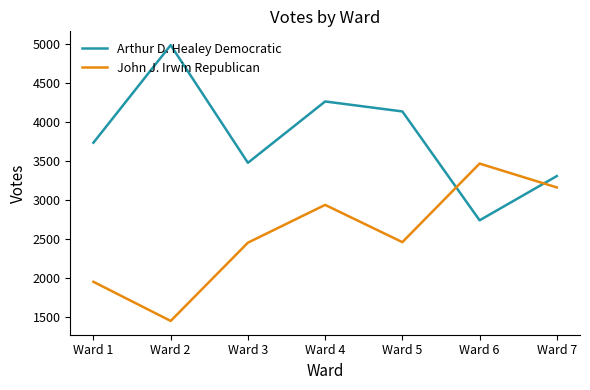

Rank the series at Ward 1 from lowest to highest value.

John J. Irwin Republican, Arthur D. Healey Democratic